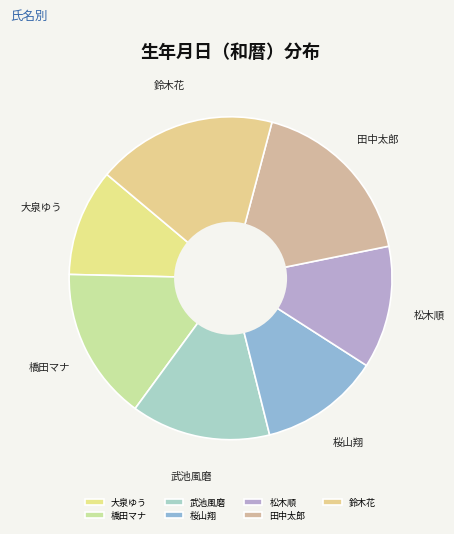

The 大泉ゆう slice represents 11% of the pie. True or false?

True